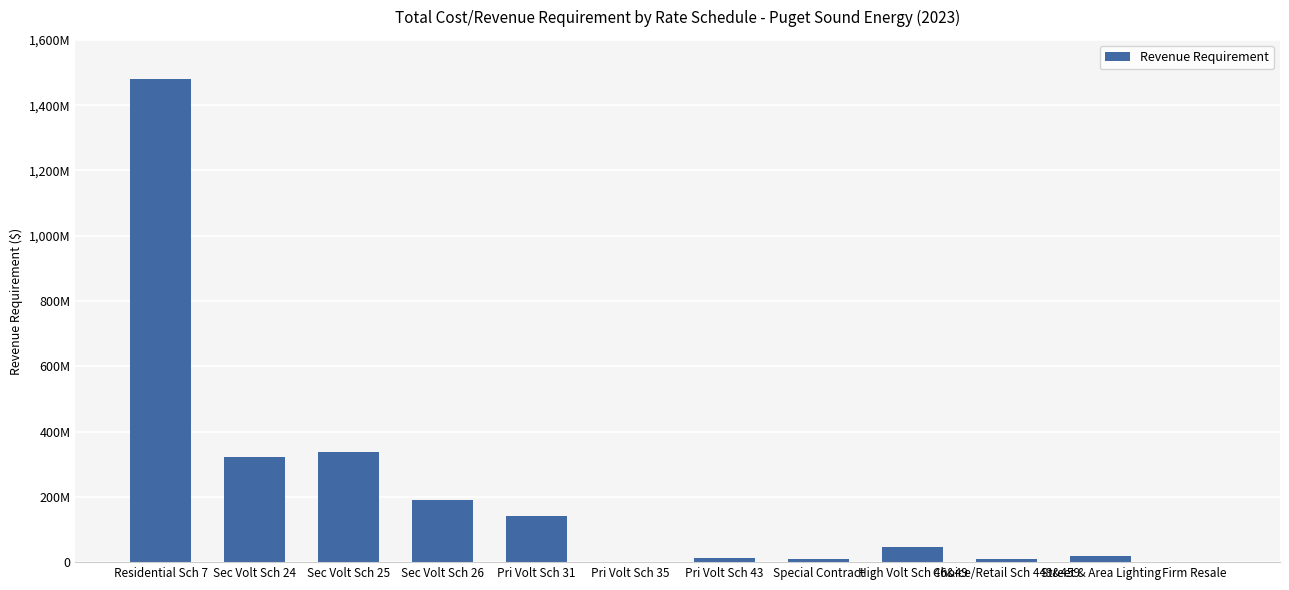

Rank the categories by value from lowest to highest.

Pri Volt Sch 35, Firm Resale, Special Contract, Choice/Retail Sch 449&459, Pri Volt Sch 43, Street & Area Lighting, High Volt Sch 46&49, Pri Volt Sch 31, Sec Volt Sch 26, Sec Volt Sch 24, Sec Volt Sch 25, Residential Sch 7